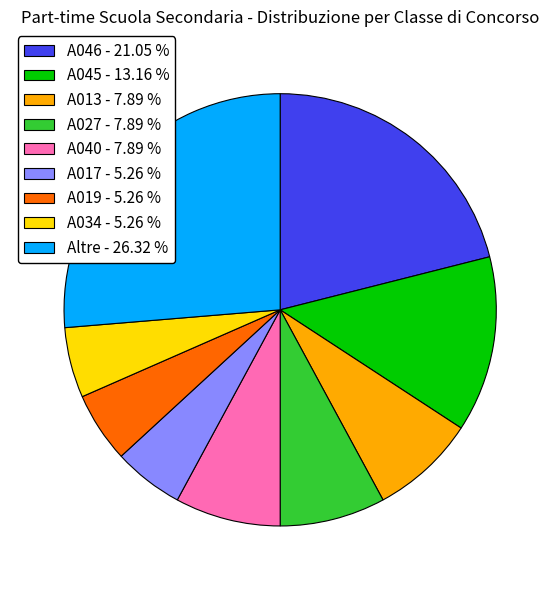

How many slices are in this pie chart?

9